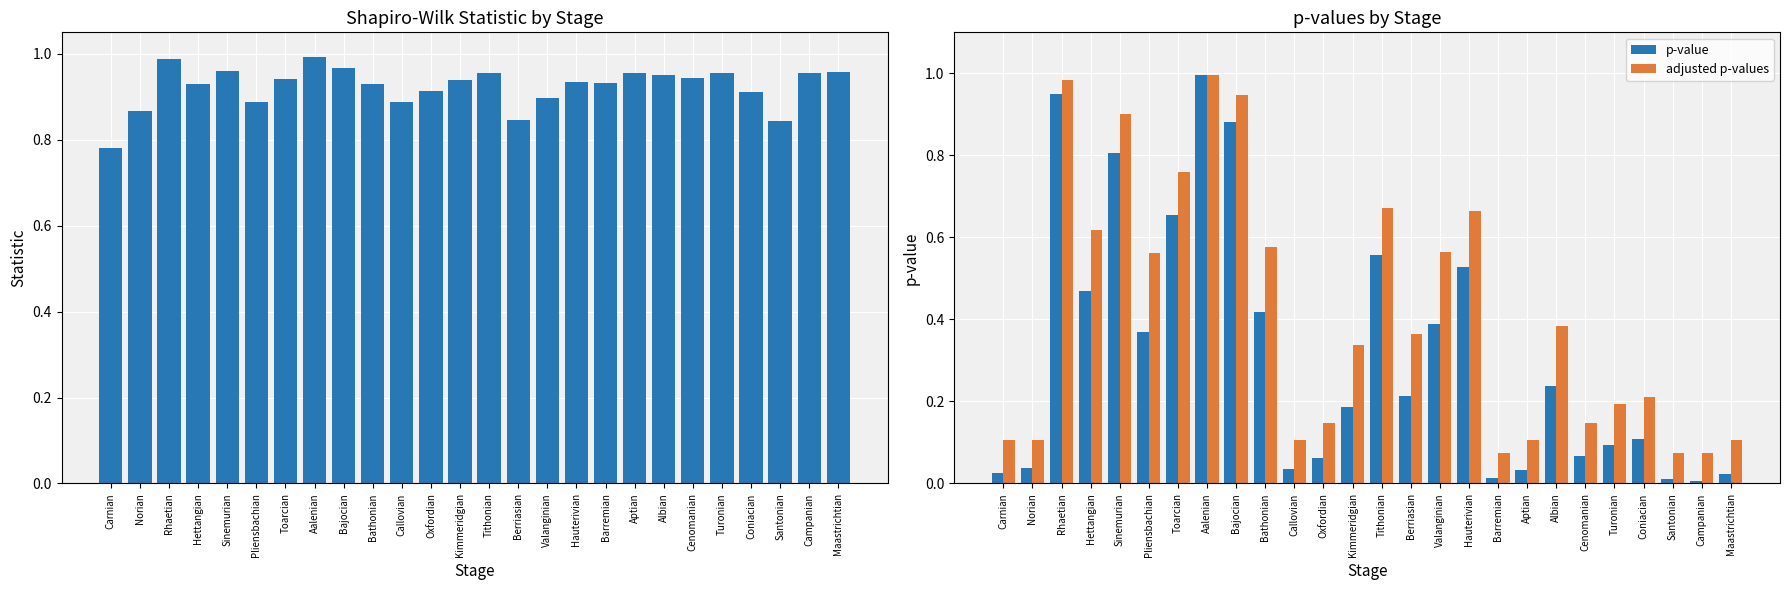

At which category is the sum across all series the highest?

Aalenian